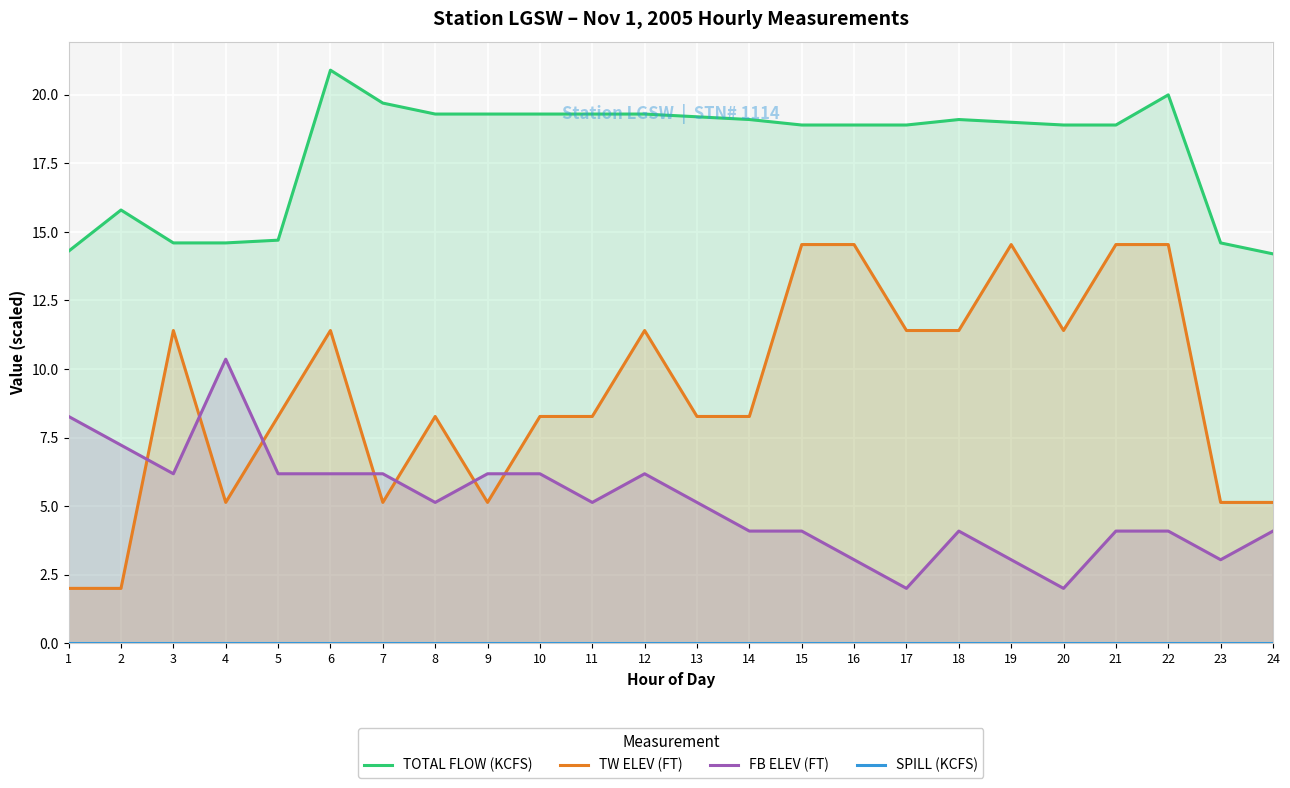

True or false: SPILL (KCFS) and FB ELEV (FT) cross at least once.

False